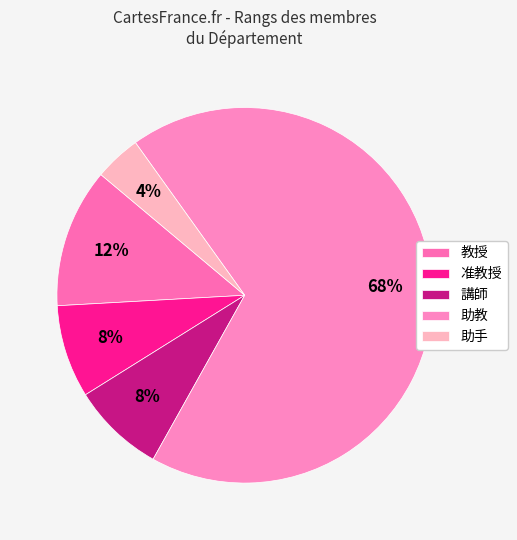

What is the majority slice?

助教